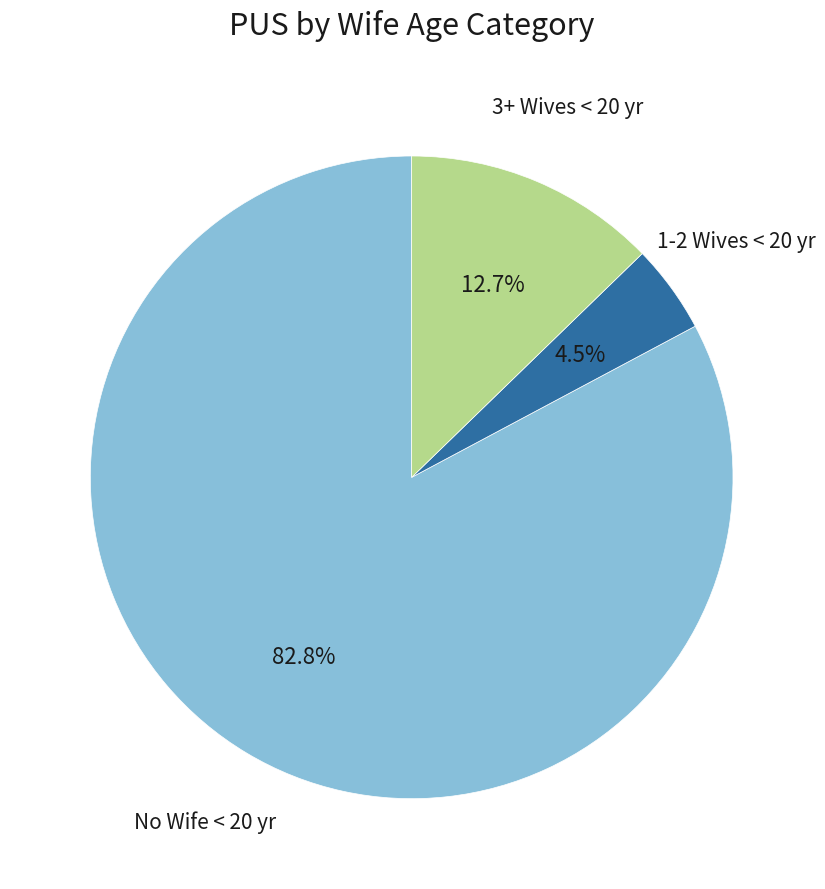

Does any single category account for the majority?

Yes